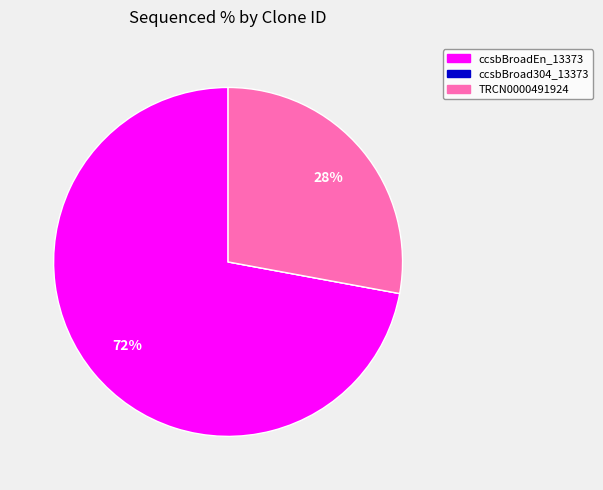

To the nearest percent, what is the average slice percentage?

33%